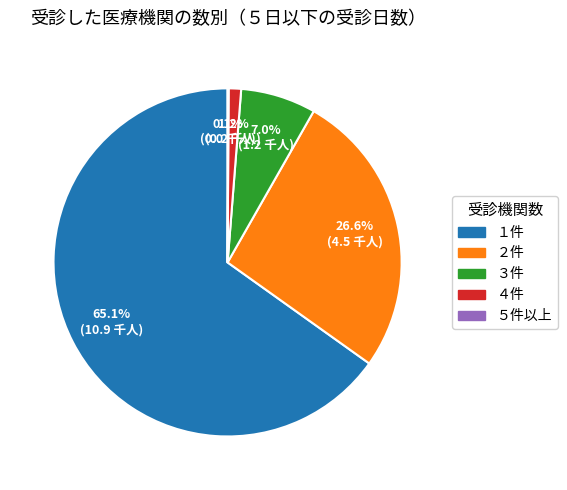

To the nearest percent, what portion does ３件 represent?

7%